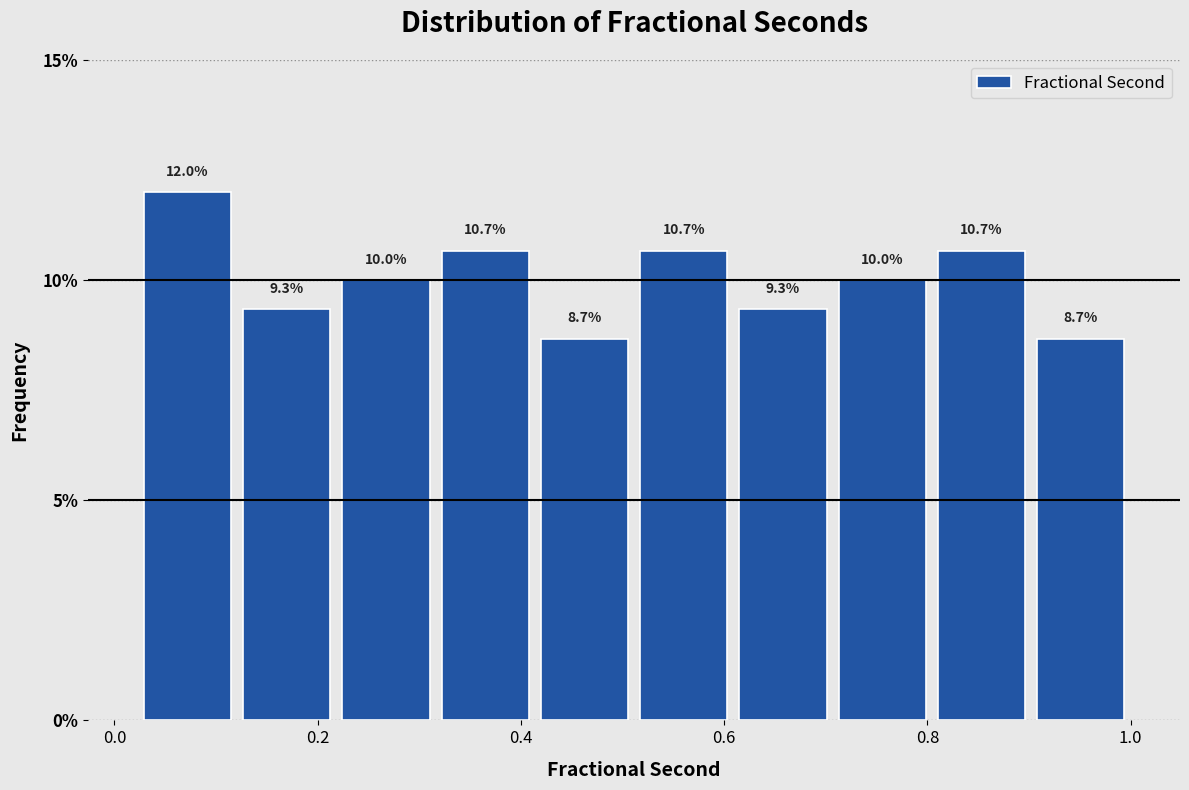

How tall is the bar that spans 0.12 to 0.22 on the x-axis? The bar edges are not printed on the chart, so give them approximately, as read against the axis.

9.3